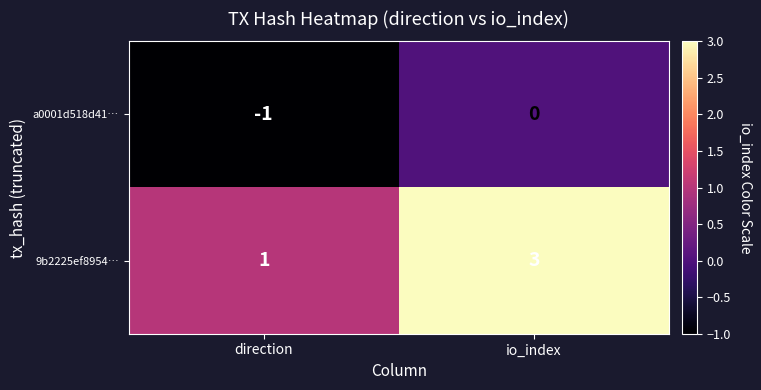

Where is 9b2225ef8954… nearest to the value 2?

direction